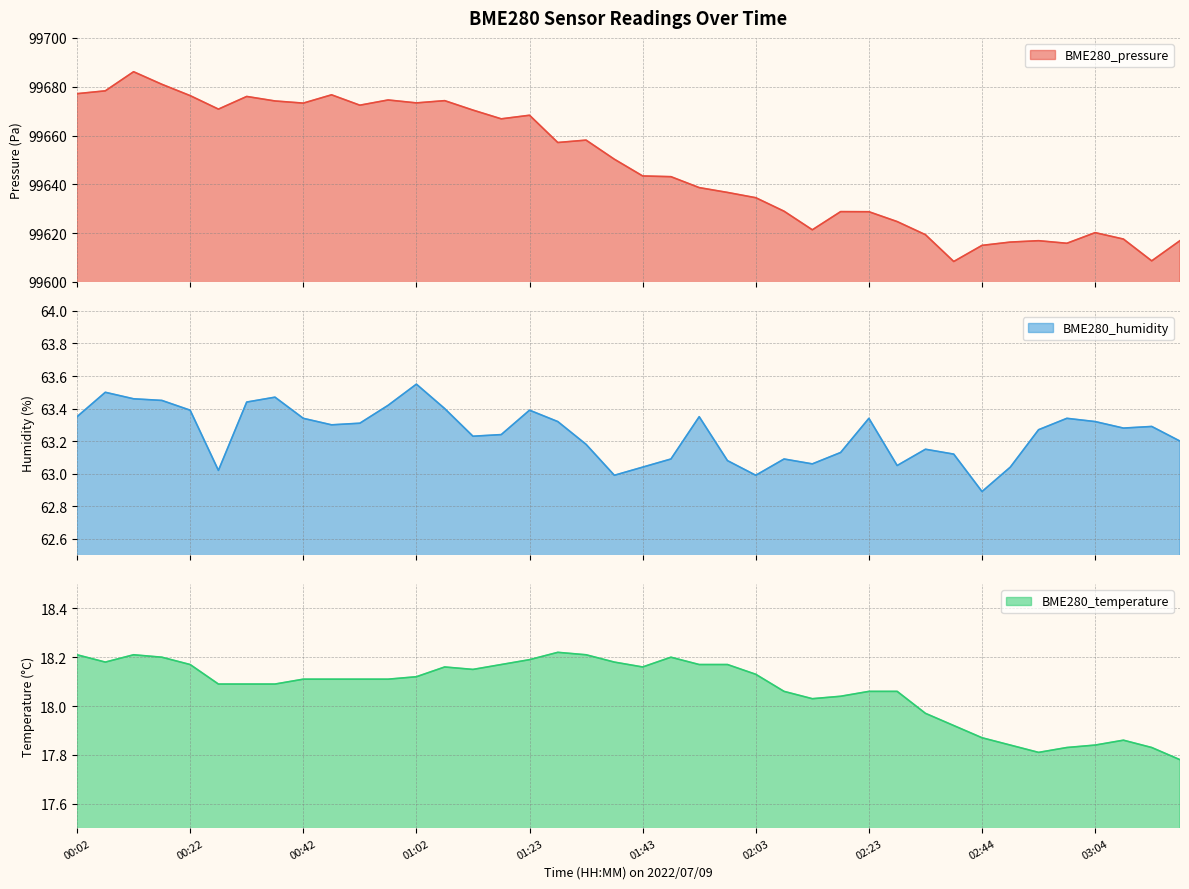

At how many categories does at least one series exceed 5878?

40